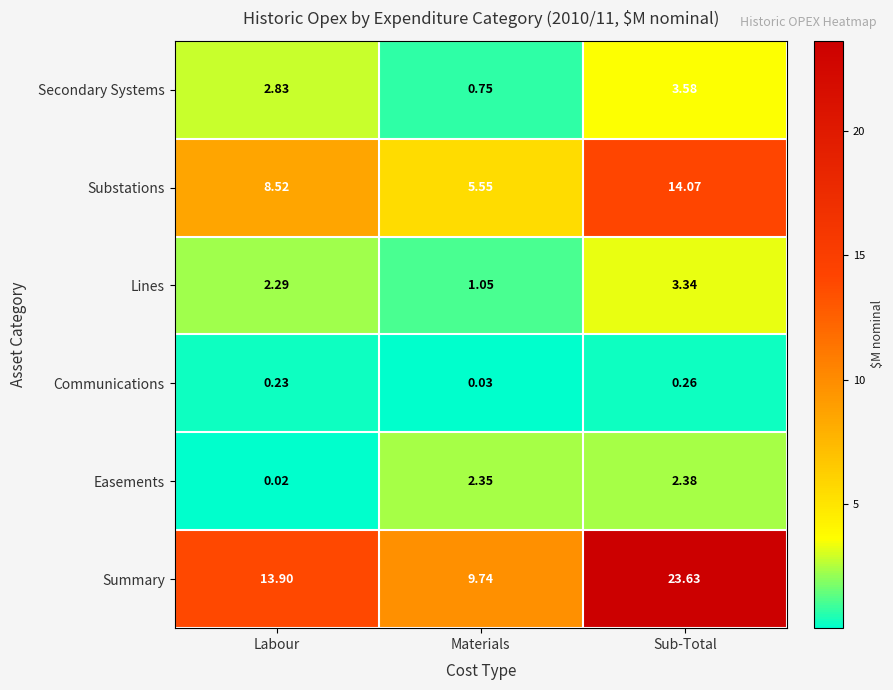

Between Labour and Materials, which series saw the biggest shift?

Summary